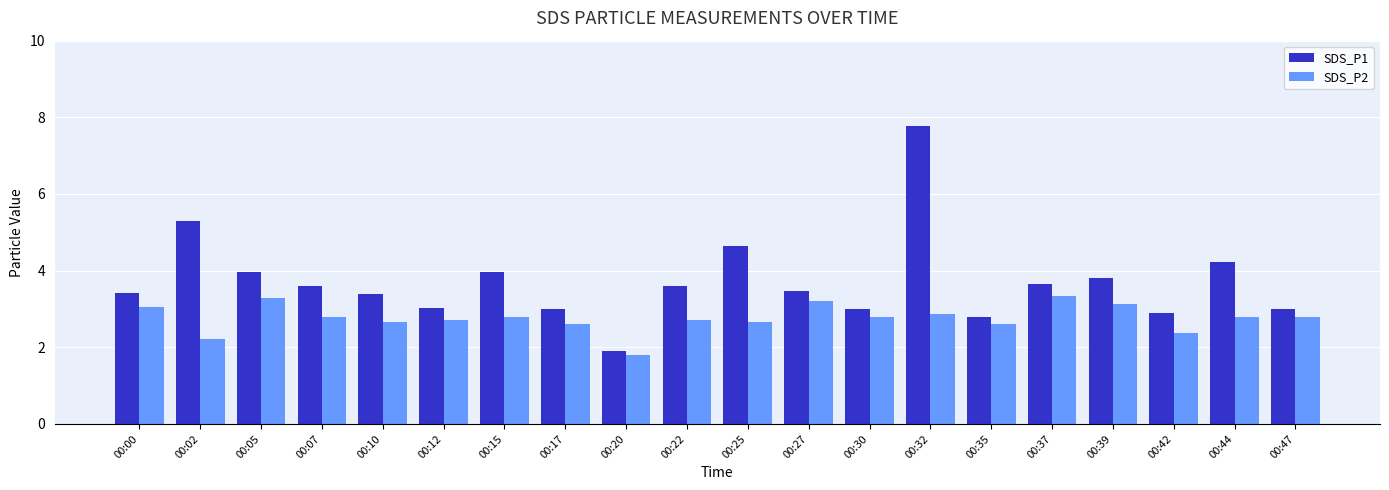

Is it true that SDS_P2 equals 3.4 at 00:37?

True